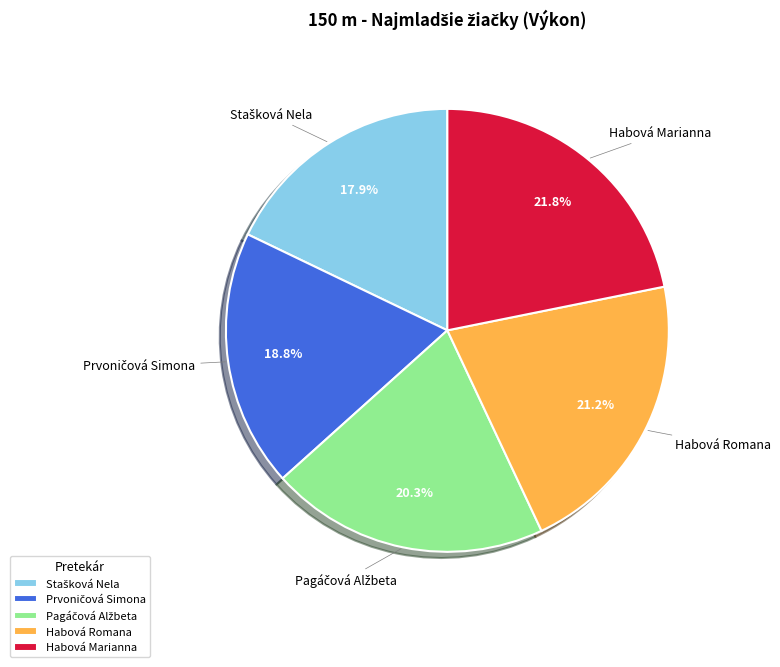

What is the largest slice in the pie chart?

Habová Marianna